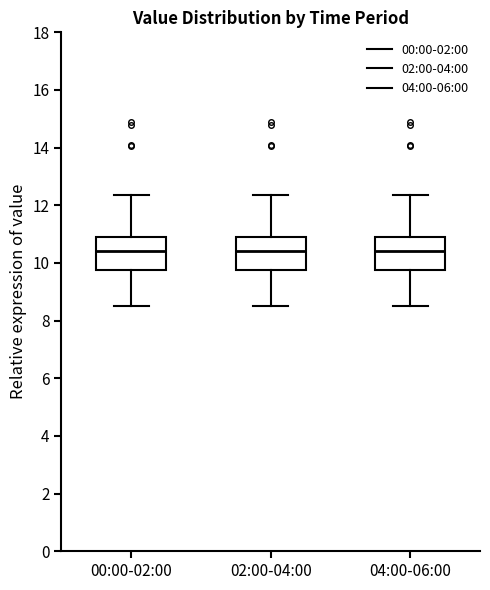

Reading left to right, transcribe this box plot: for each box, give where its median line is, the range the box spans, and where its two whiskers end, as read against the y-axis. The values are not printed on the chart, so give them approximately, as read against the axis.

00:00-02:00: median 10.4, box 9.8 to 10.8, whiskers 8.6 to 12.4
02:00-04:00: median 10.4, box 9.8 to 10.8, whiskers 8.6 to 12.4
04:00-06:00: median 10.4, box 9.8 to 10.8, whiskers 8.6 to 12.4